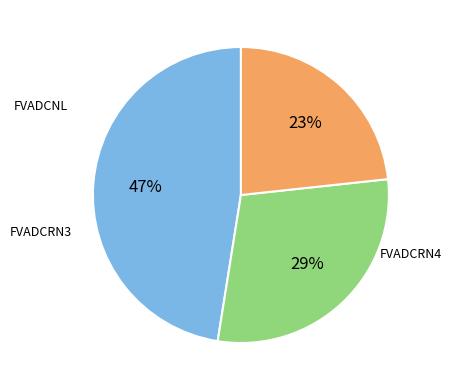

How many segments does this pie chart have?

3